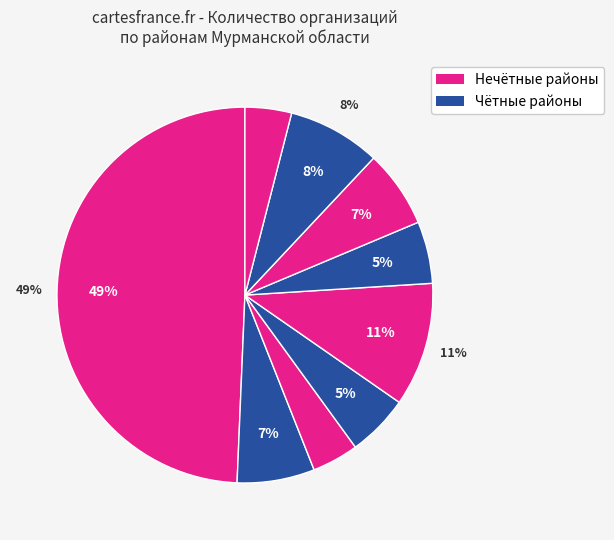

The Ковдорский район slice represents 5% of the pie. True or false?

True